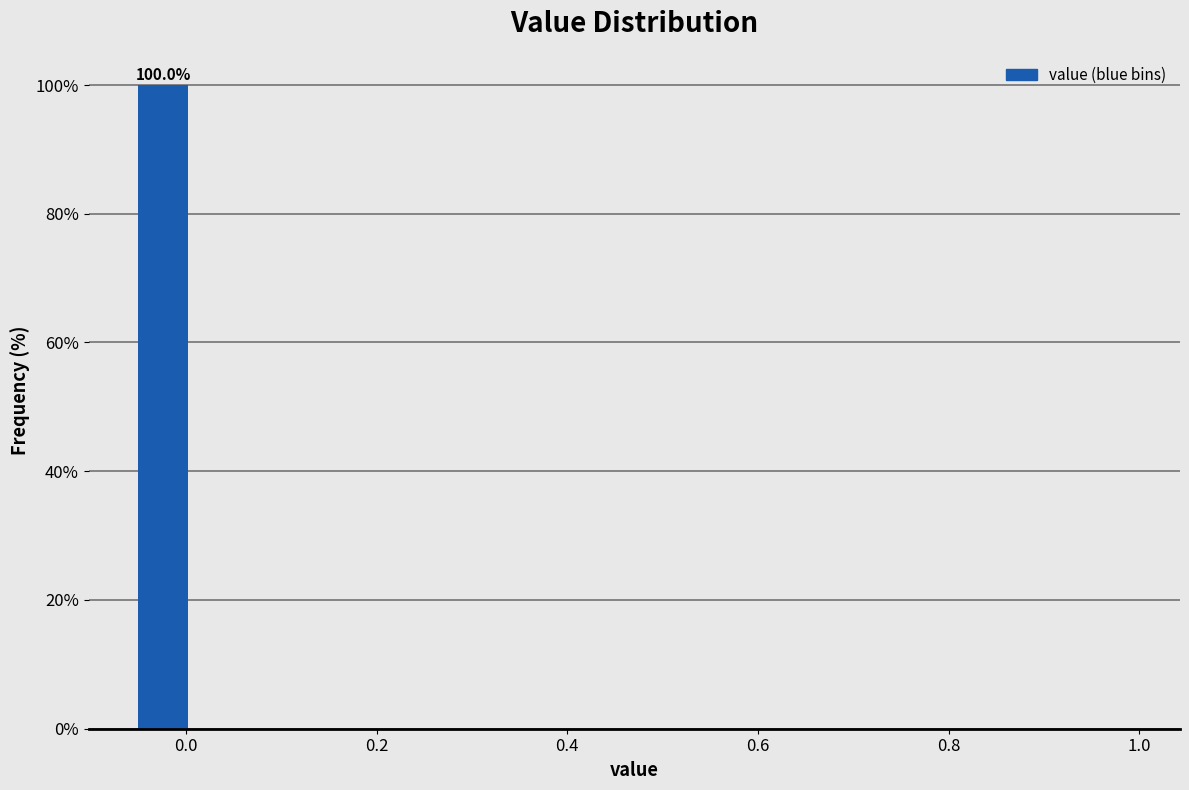

Around what value on the x-axis is the tallest bar? Give the approximate position of its centre, as read against the axis.

-0.02